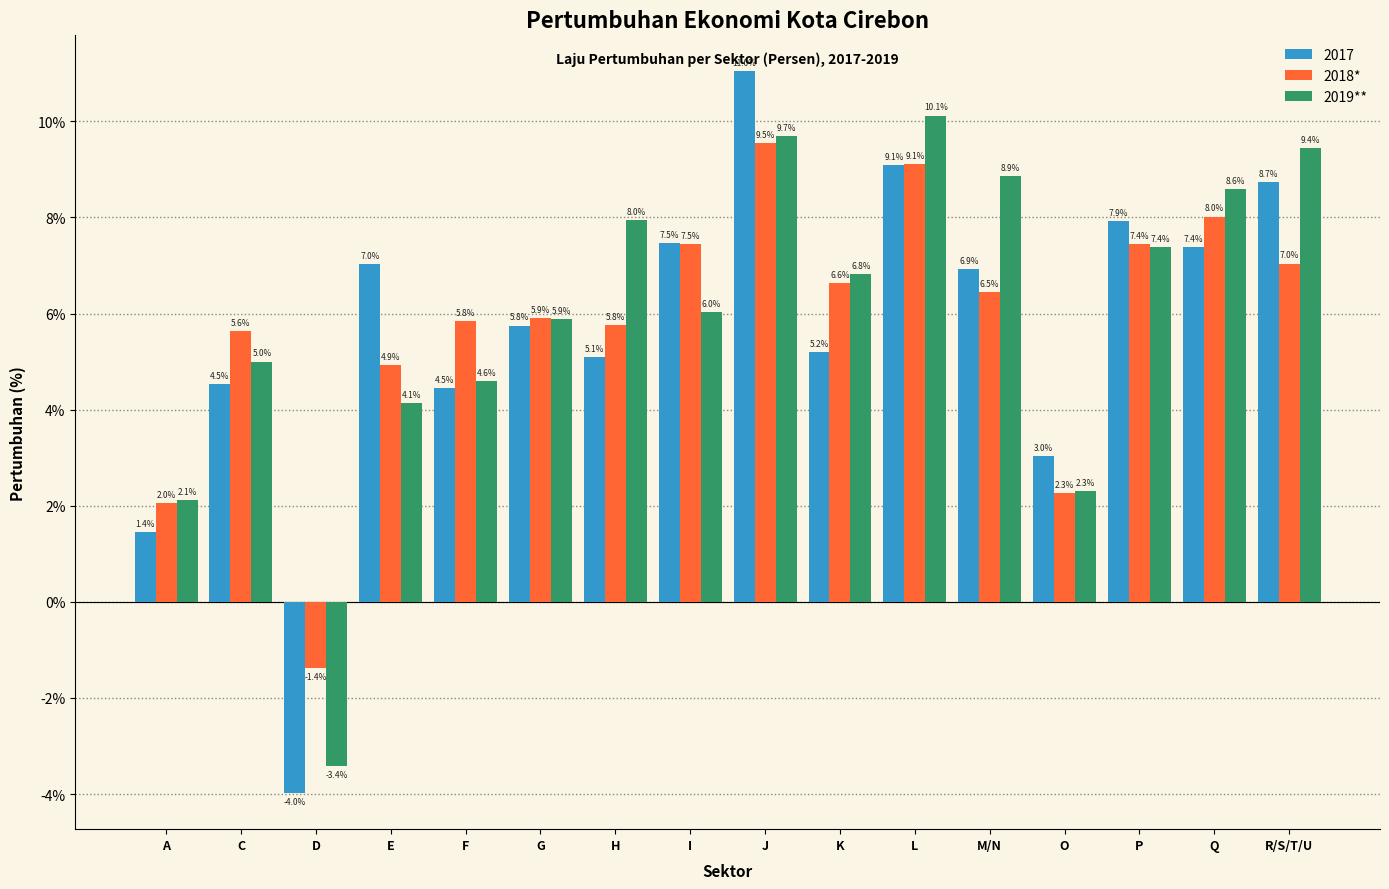

What is the approximate value of 2017 at G?

5.8